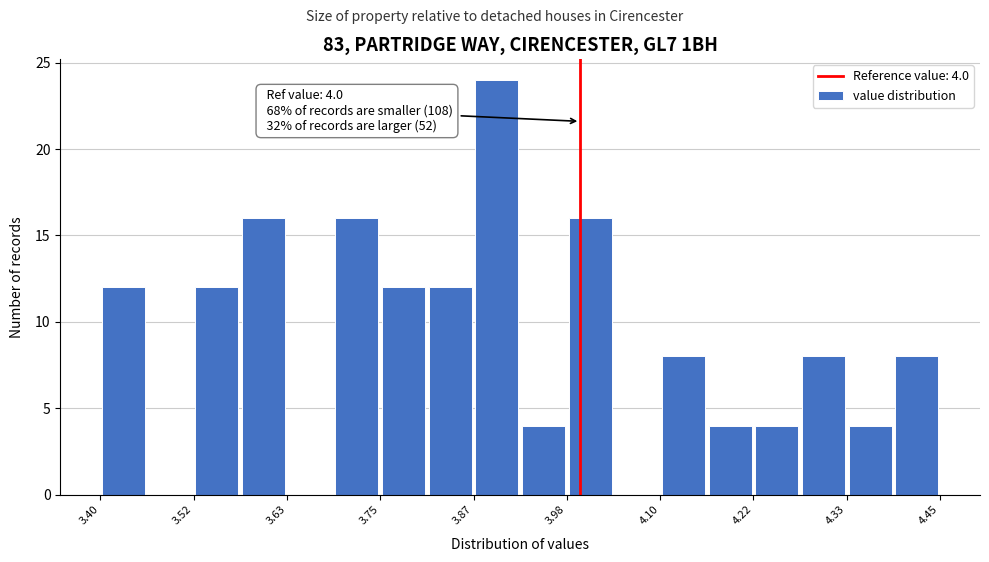

Read against the x-axis, roughly where is the centre of the tallest bar?

3.90